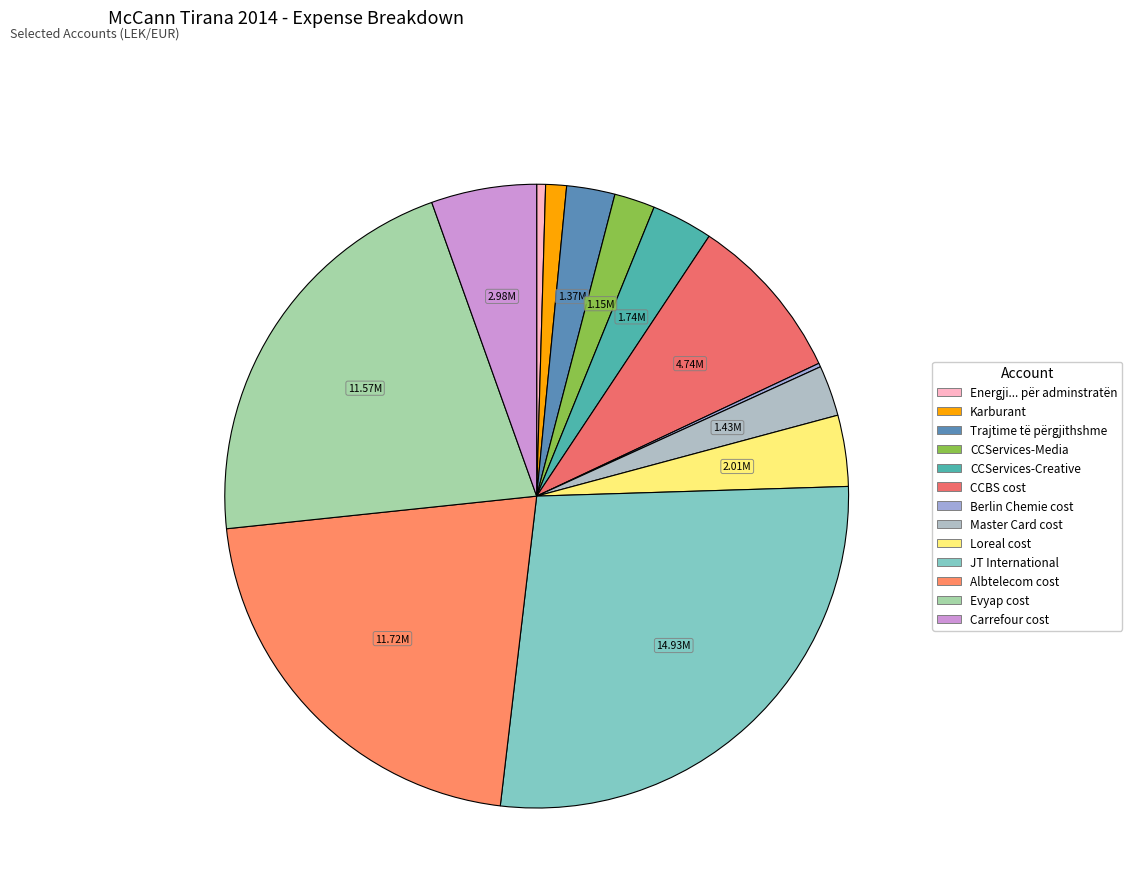

Which slice is the smallest?

Berlin Chemie cost